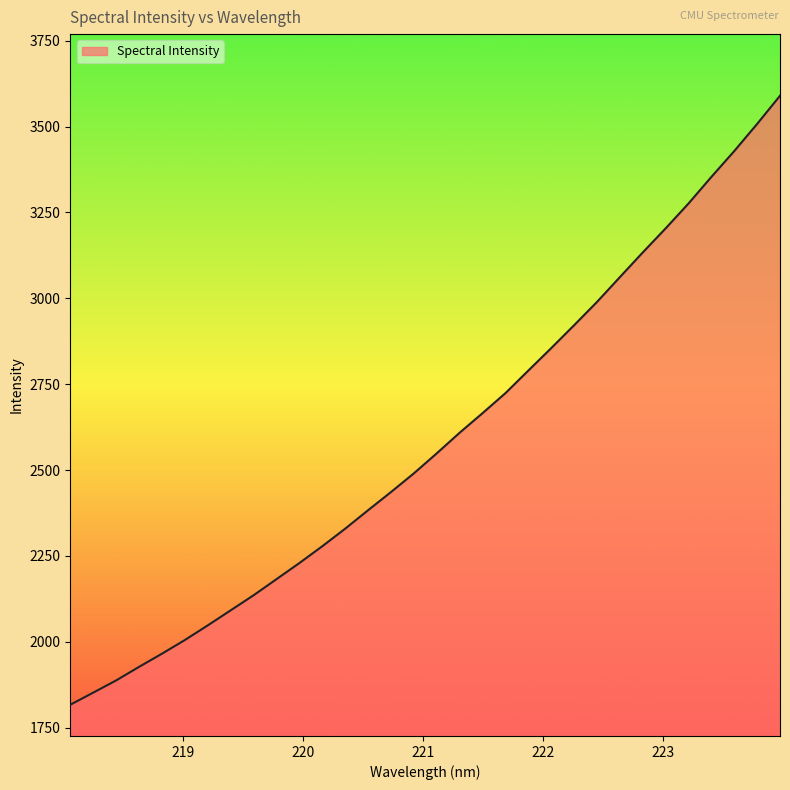

What is the maximum value shown in the chart?

3589.5